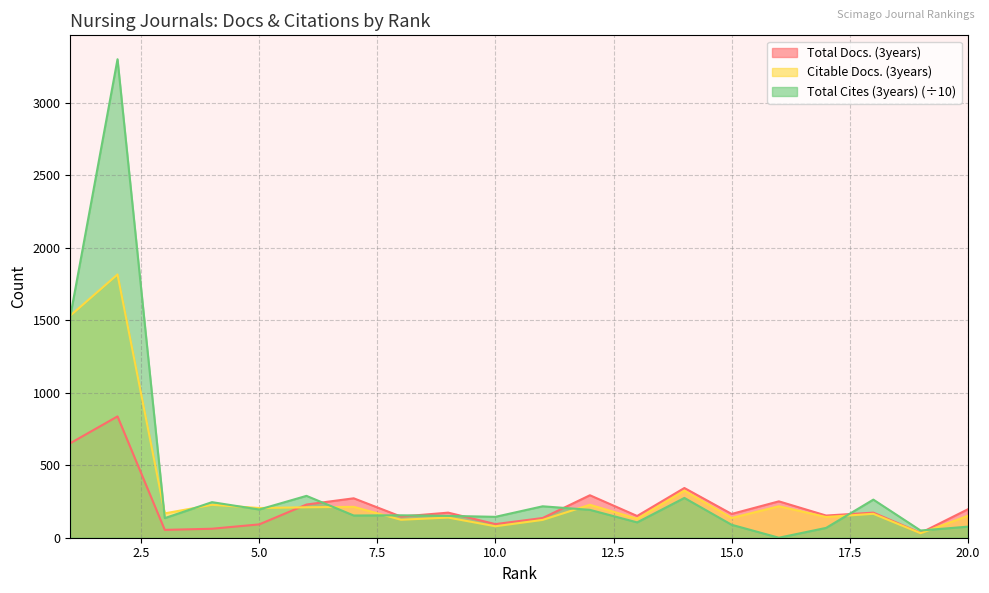

What is the value of the Total Cites (3years) point at the 14th from the left?

274.5